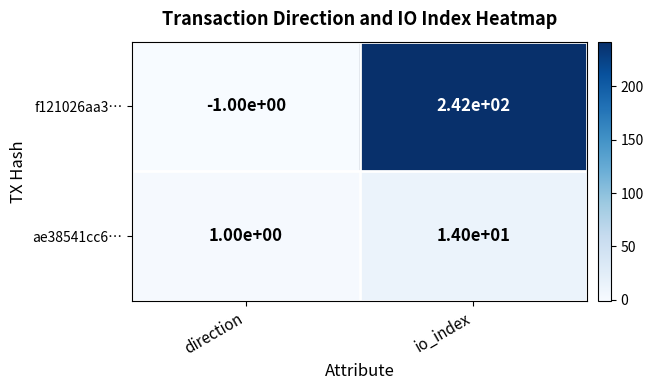

At which category is the sum across all series the highest?

io_index